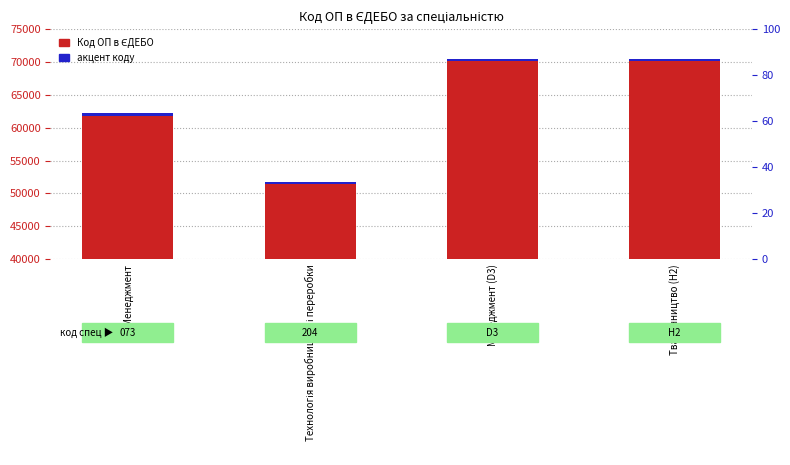

Rank the categories by value from highest to lowest.

Менеджмент (D3), Тваринництво (H2), Менеджмент, Технологія виробництва і переробки